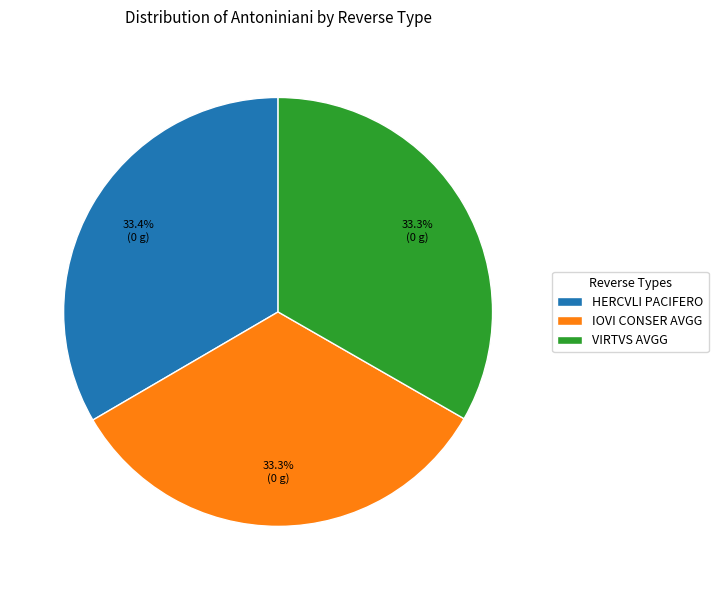

Is there any slice that represents more than half of the pie?

No